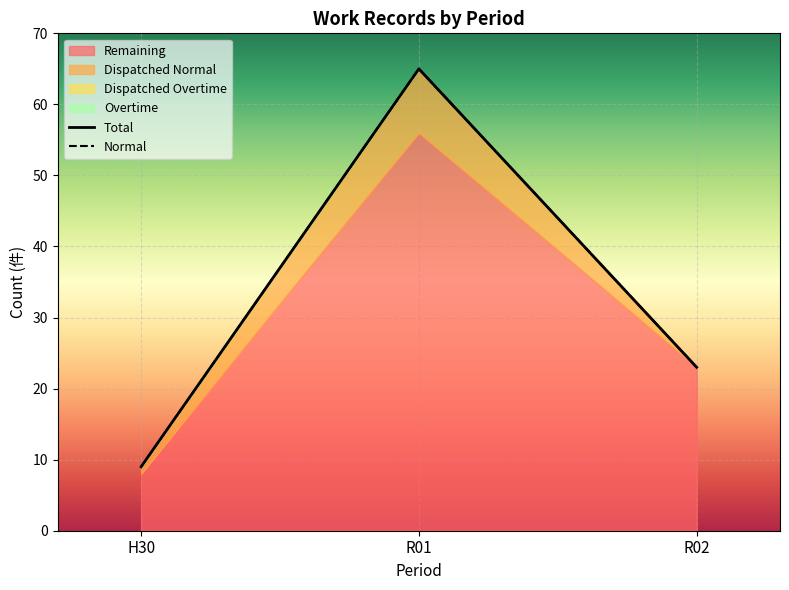

Does the chart display data point markers on the line(s)?

No